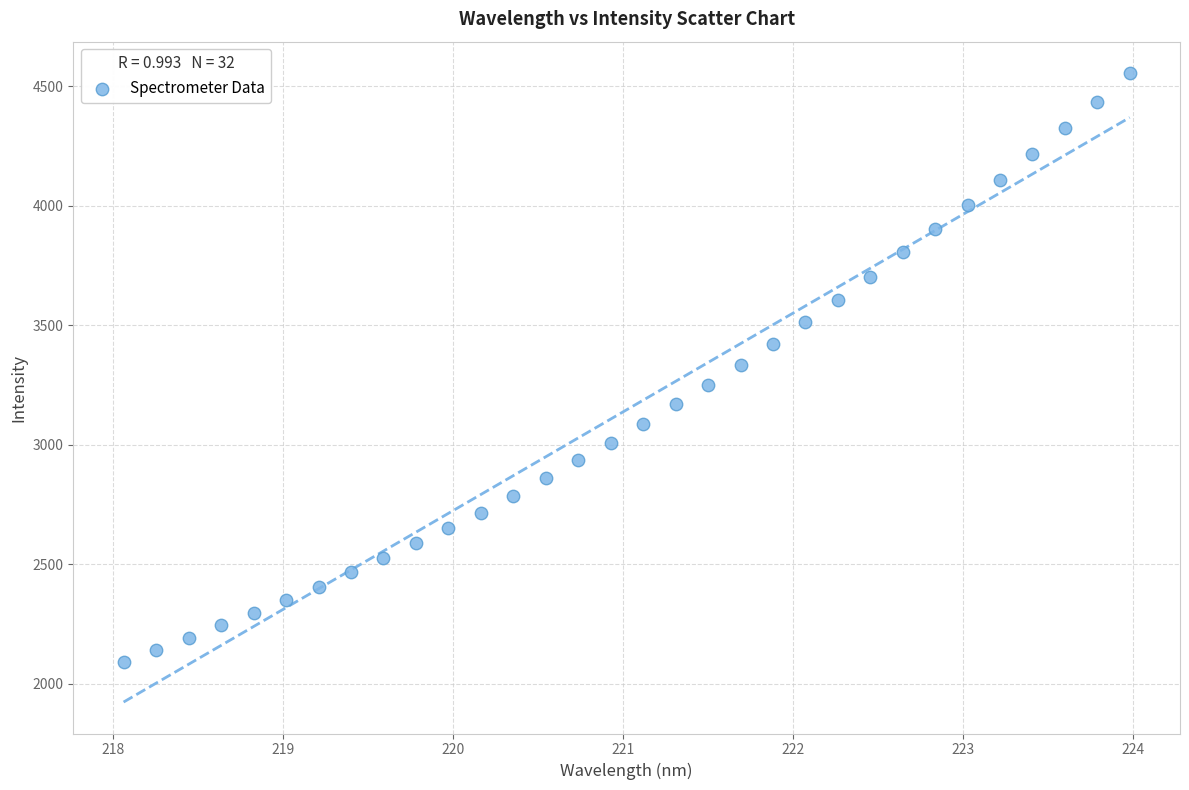

What is the range of X values (max minus min)?

5.9